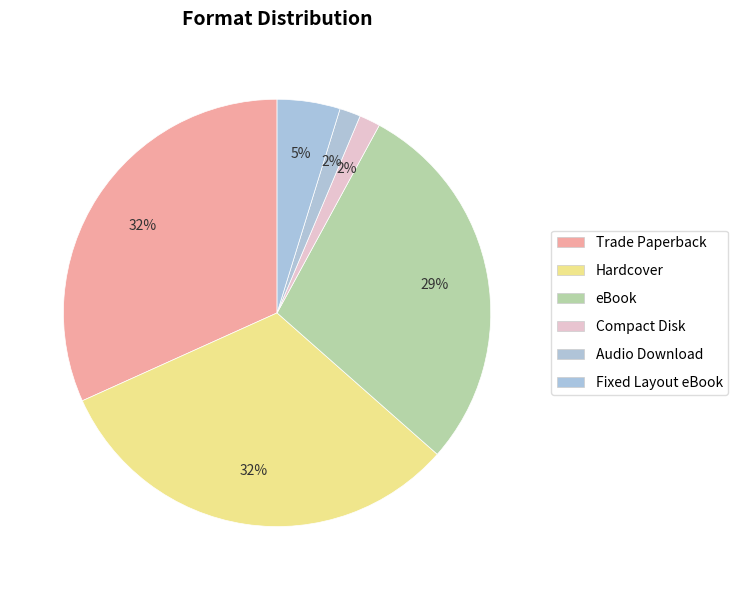

True or false: Compact Disk accounts for 8% of the total.

False